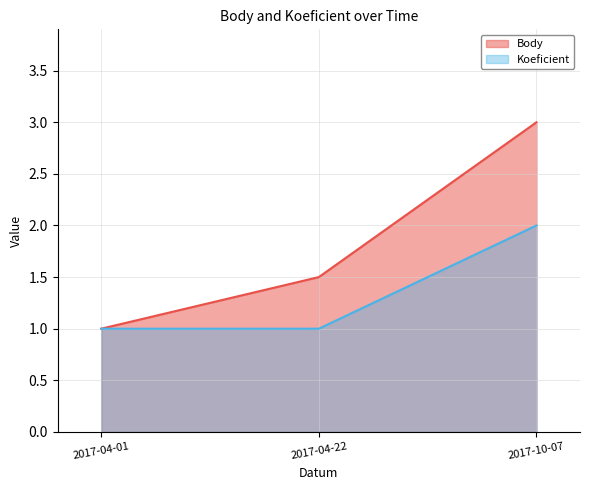

What is the label of the 1st point from the left?

2017-04-01